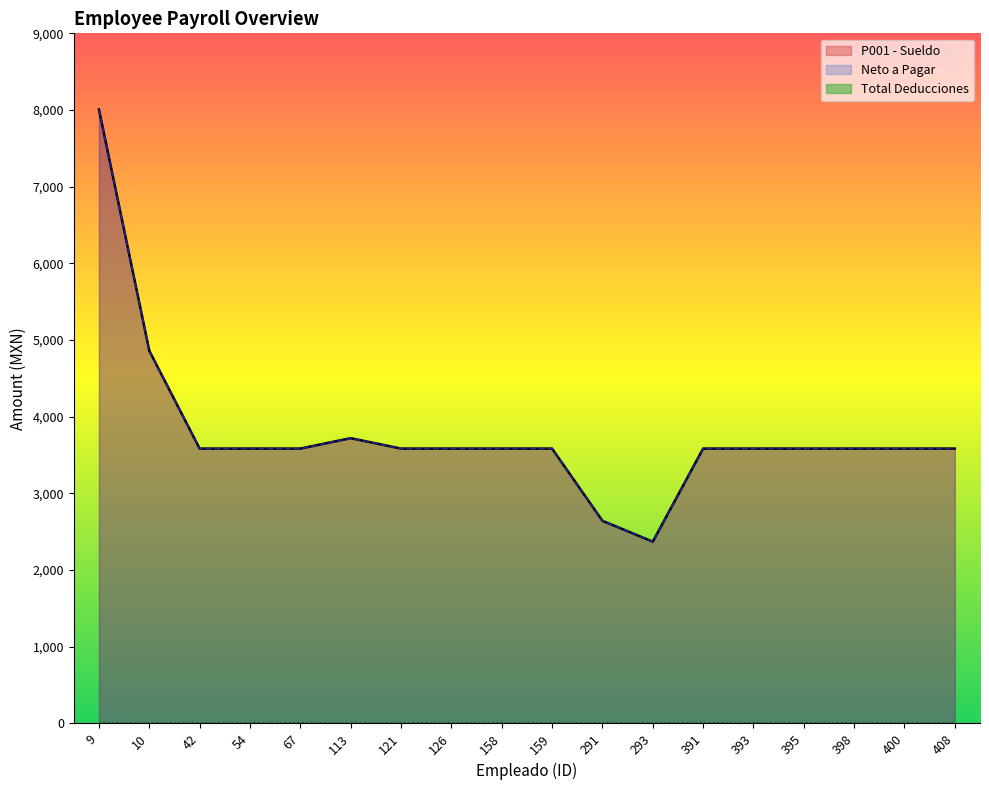

Which series has the largest total across all categories?

P001 - Sueldo